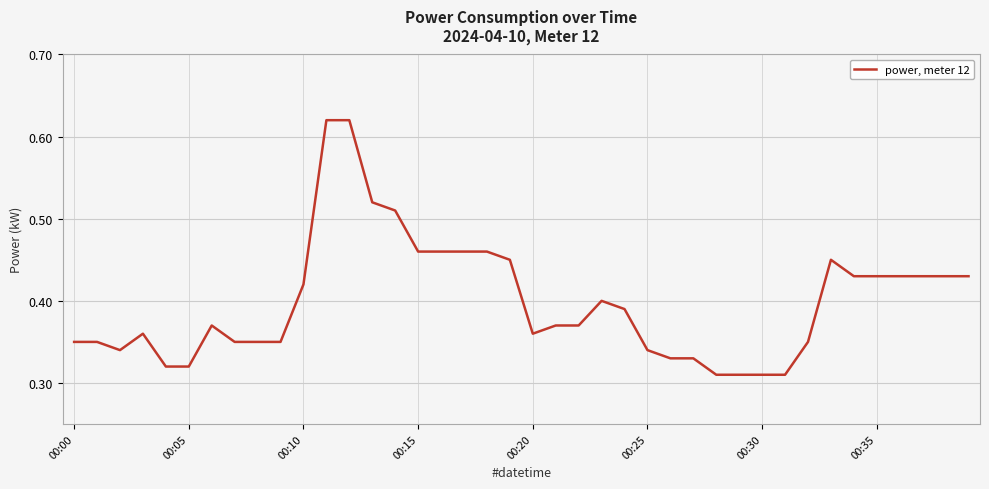

Reading left to right, transcribe all the data shown in this chart.

0.3	0.3	0.3	0.4	0.3	0.3	0.4	0.3	0.3	0.3	0.4	0.6	0.6	0.5	0.5	0.5	0.5	0.5	0.5	0.5	0.4	0.4	0.4	0.4	0.4	0.3	0.3	0.3	0.3	0.3	0.3	0.3	0.3	0.5	0.4	0.4	0.4	0.4	0.4	0.4